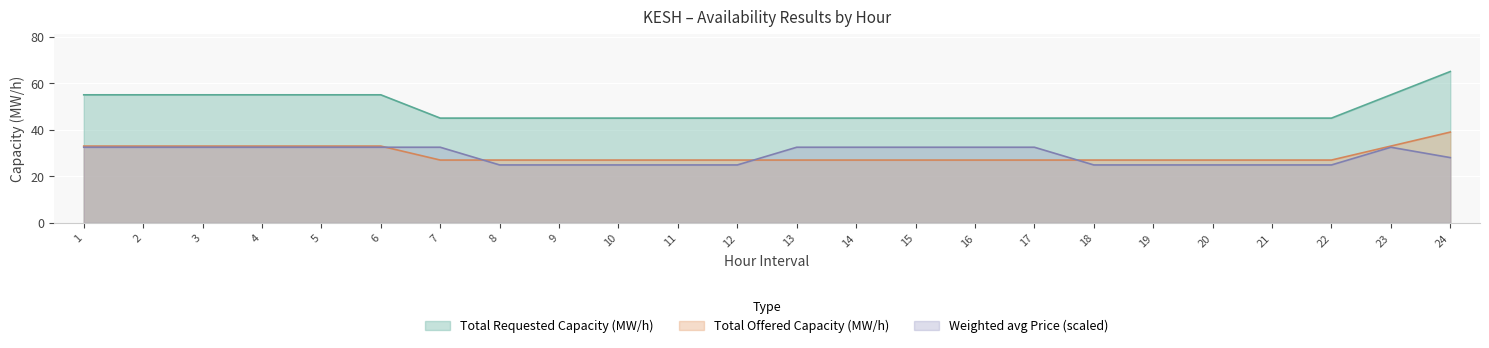

Rank the categories by Total Requested Capacity (MW/h) value from lowest to highest.

7, 8, 9, 10, 11, 12, 13, 14, 15, 16, 17, 18, 19, 20, 21, 22, 1, 2, 3, 4, 5, 6, 23, 24